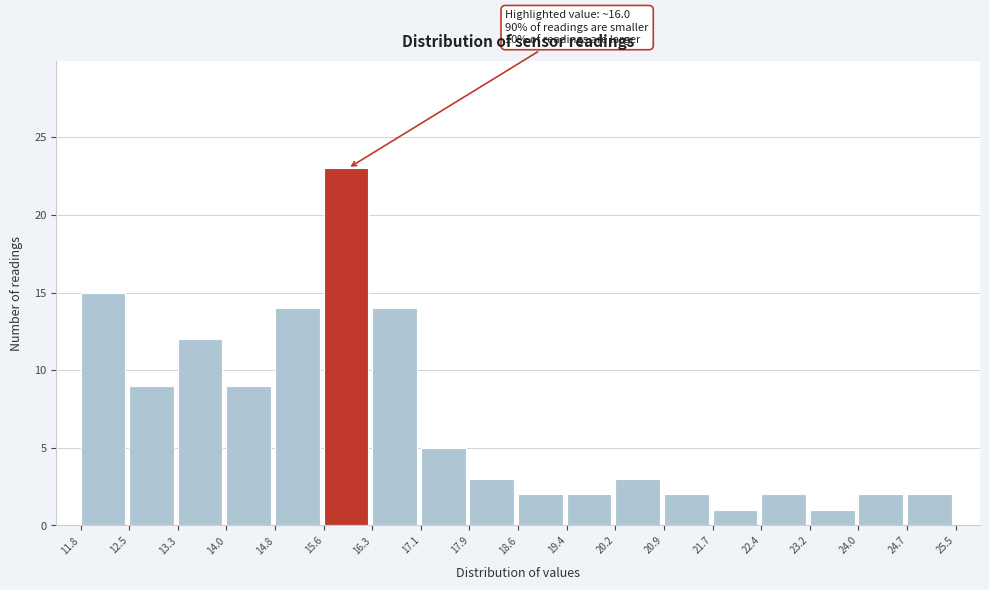

Which range on the x-axis has the tallest bar?

15.6 to 16.3